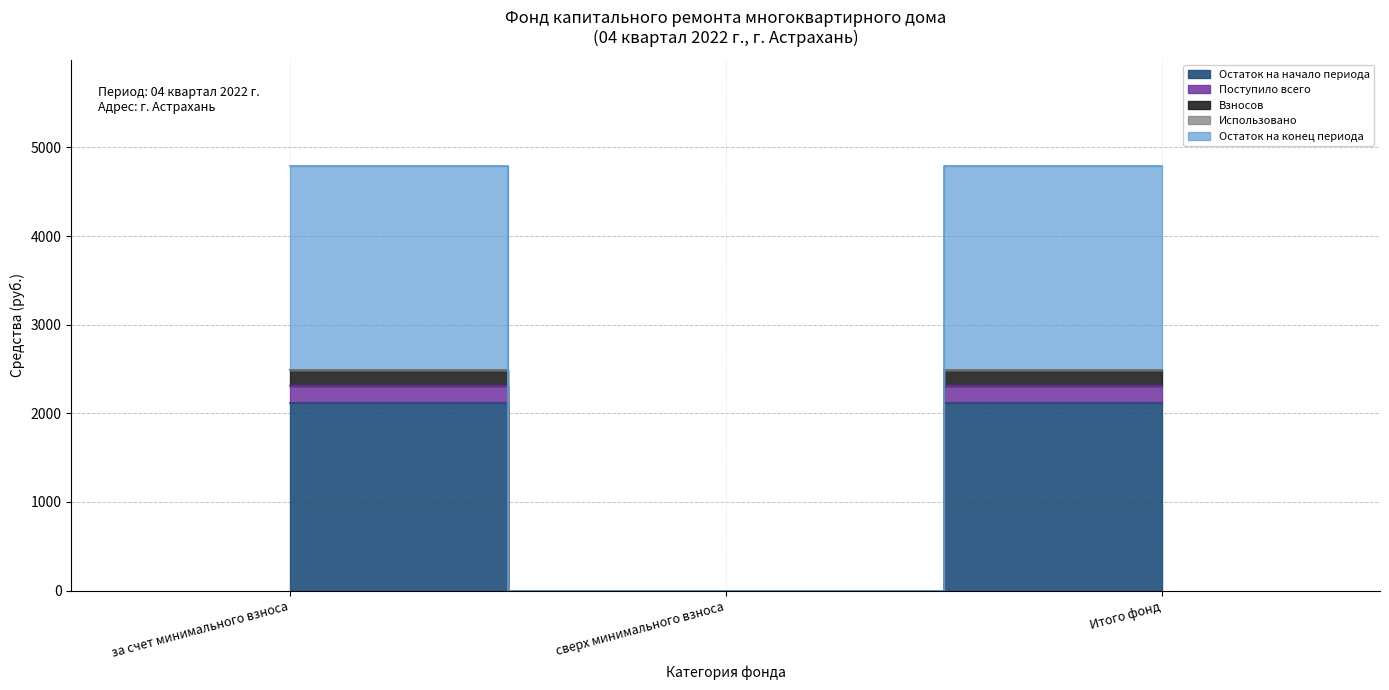

Rank the series at сверх минимального взноса from highest to lowest value.

Остаток на начало периода, Поступило всего, Взносов, Остаток на конец периода